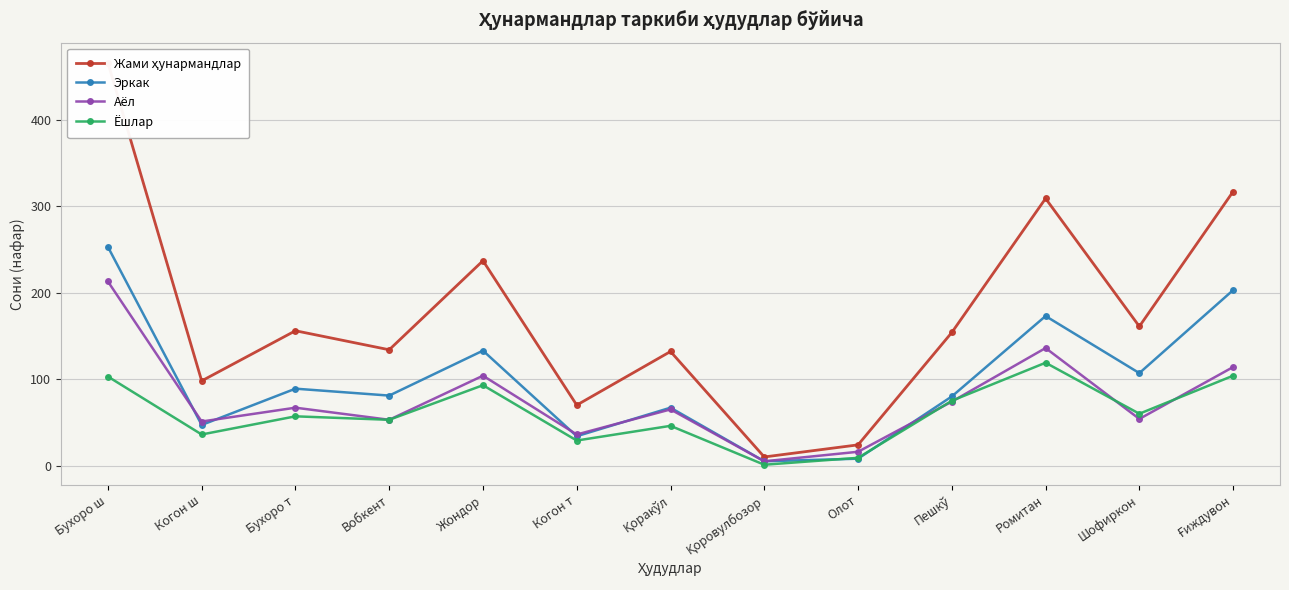

How many series are shown in this chart?

4